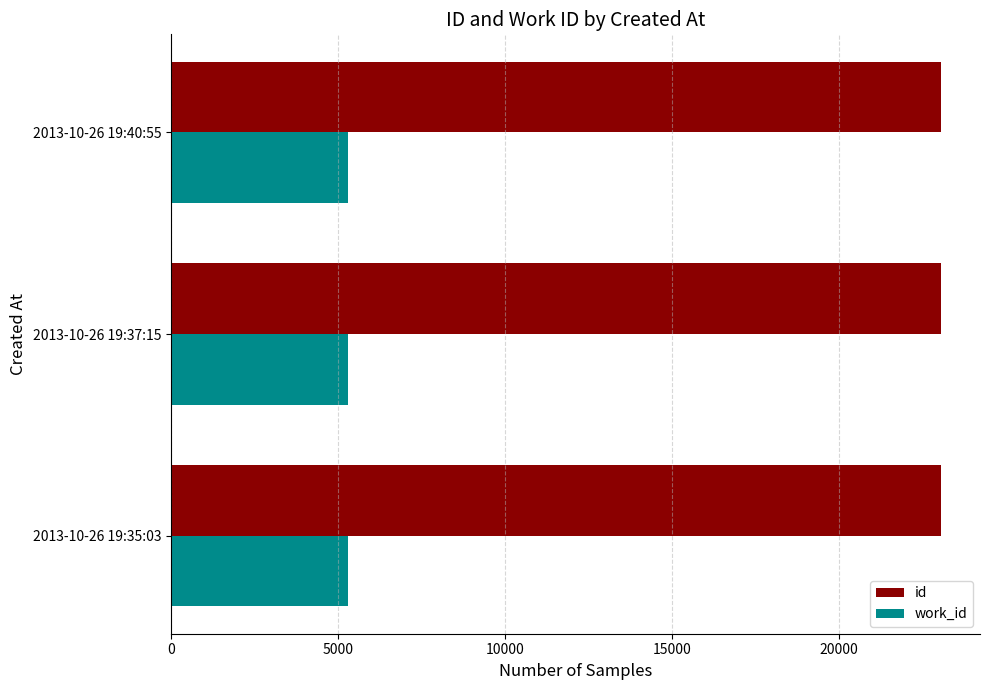

The value of id at 2013-10-26 19:35:03 is 23056. True or false?

True